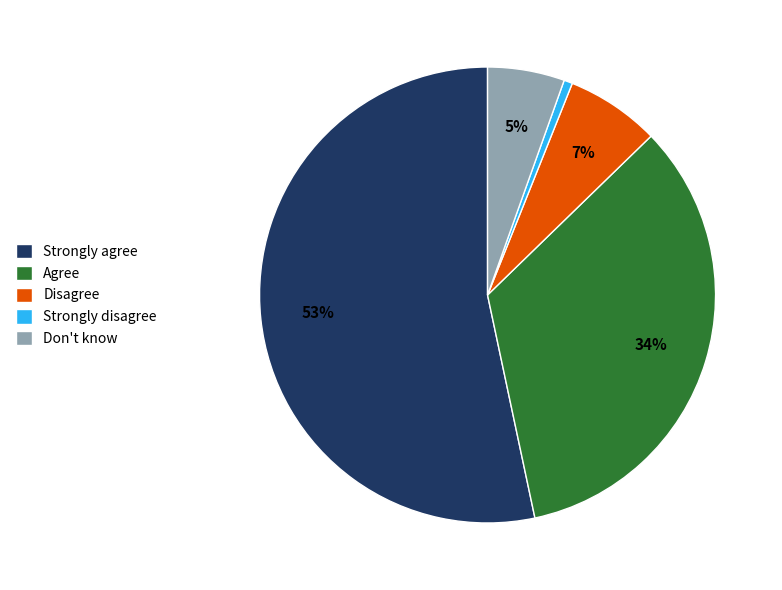

Rank the categories by value from highest to lowest.

Strongly agree, Agree, Disagree, Don't know, Strongly disagree